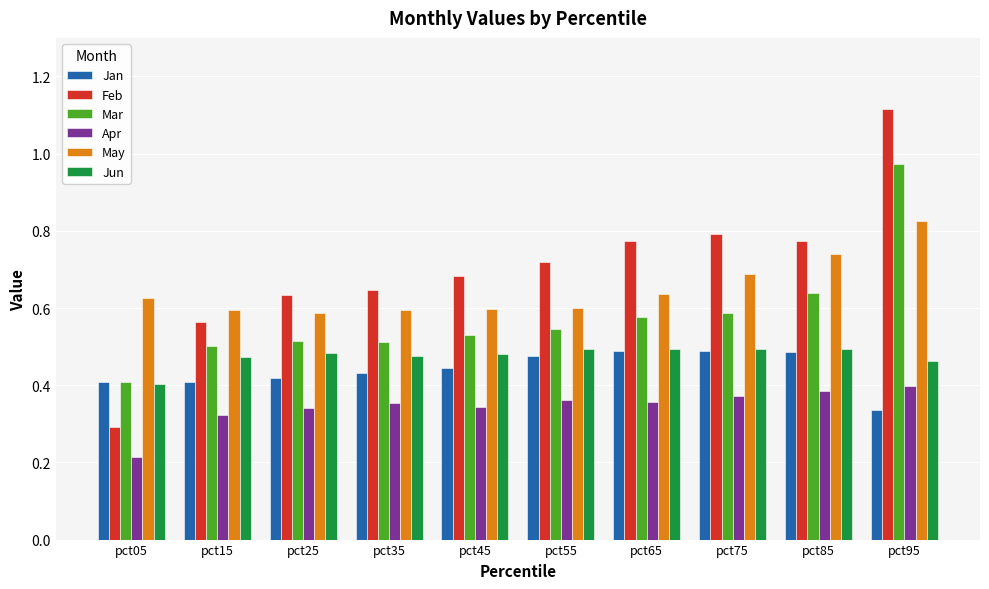

How many series are shown in this chart?

6